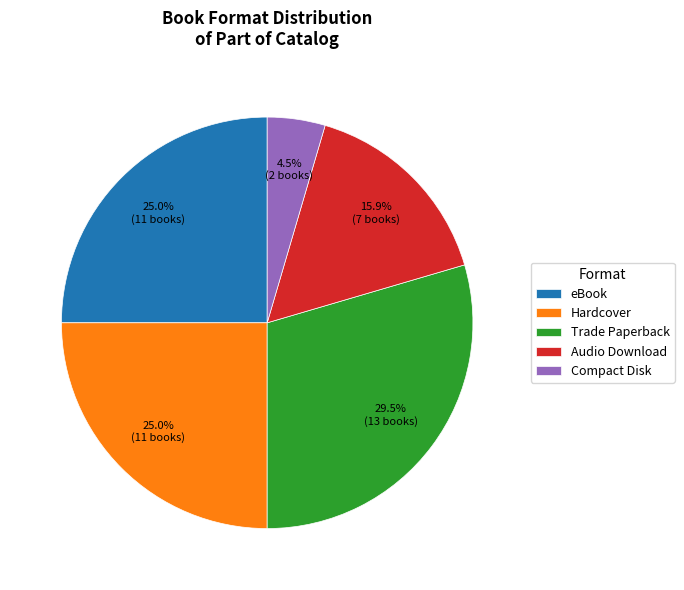

Is the sum of Compact Disk and eBook greater than half?

No